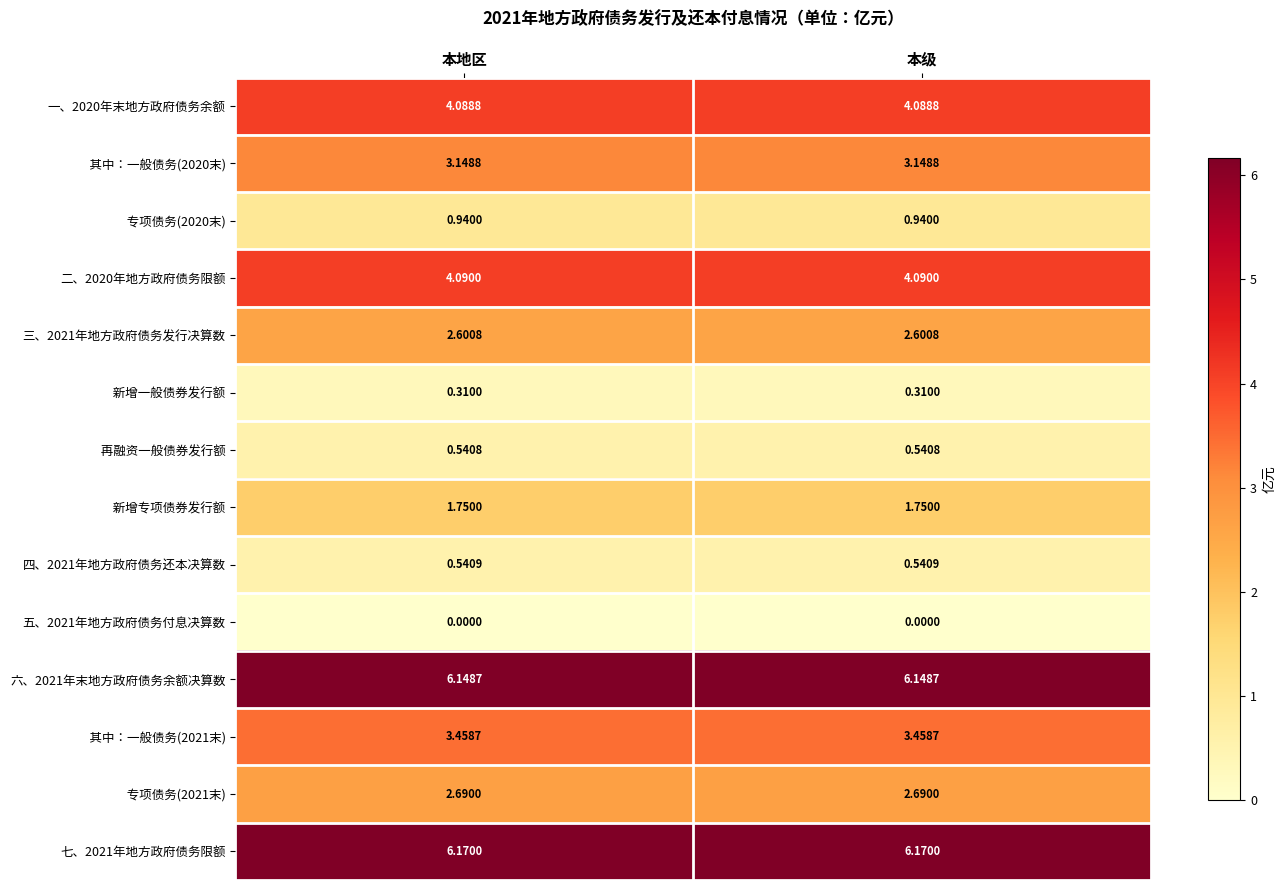

How many categories are shown in the chart?

2